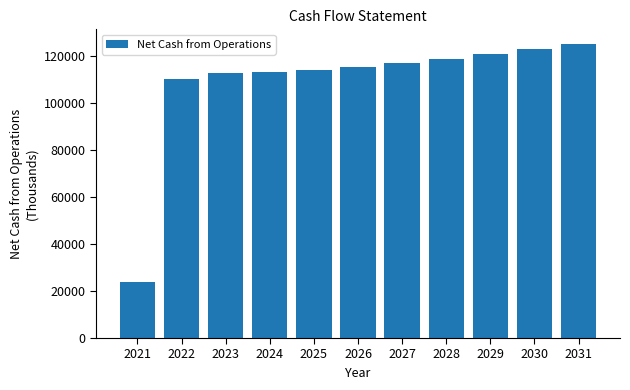

Reading left to right, what are all the values shown in this chart?

2021=23719.6	2022=110102.5	2023=112666.8	2024=113335.8	2025=114222.9	2026=115228.8	2027=116971.5	2028=118898.5	2029=120895.0	2030=122950.0	2031=125073.5